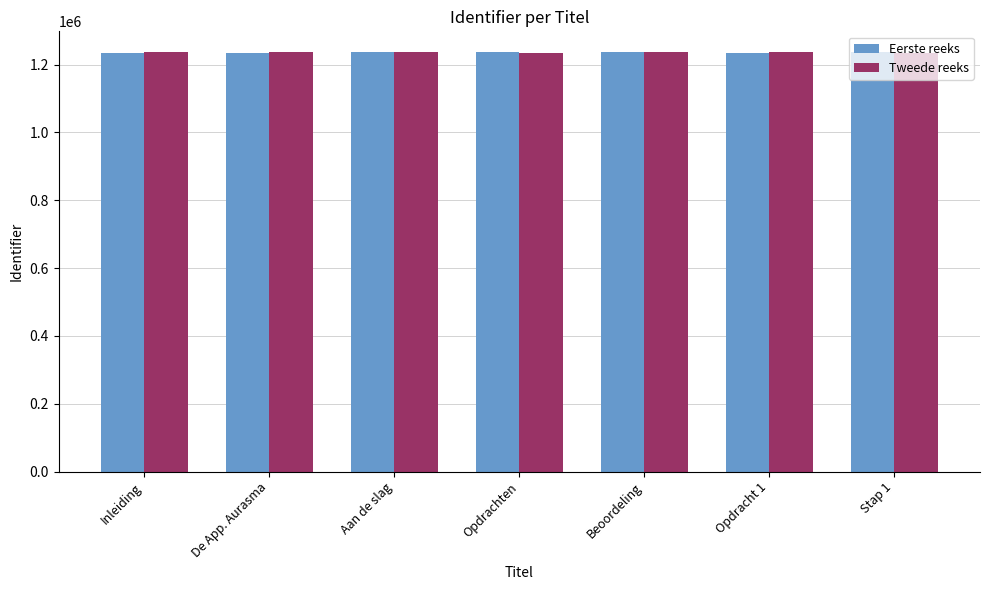

What is the value of the Eerste reeks bar at the 1st from the left?

1234339